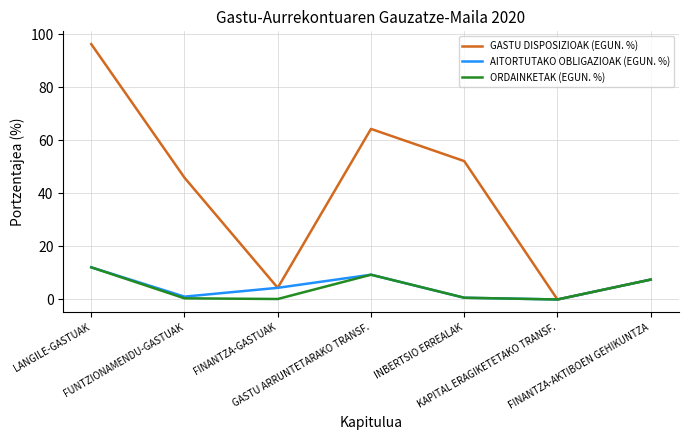

At which label does GASTU DISPOSIZIOAK (EGUN. %) reach its minimum?

KAPITAL ERAGIKETETAKO TRANSF.